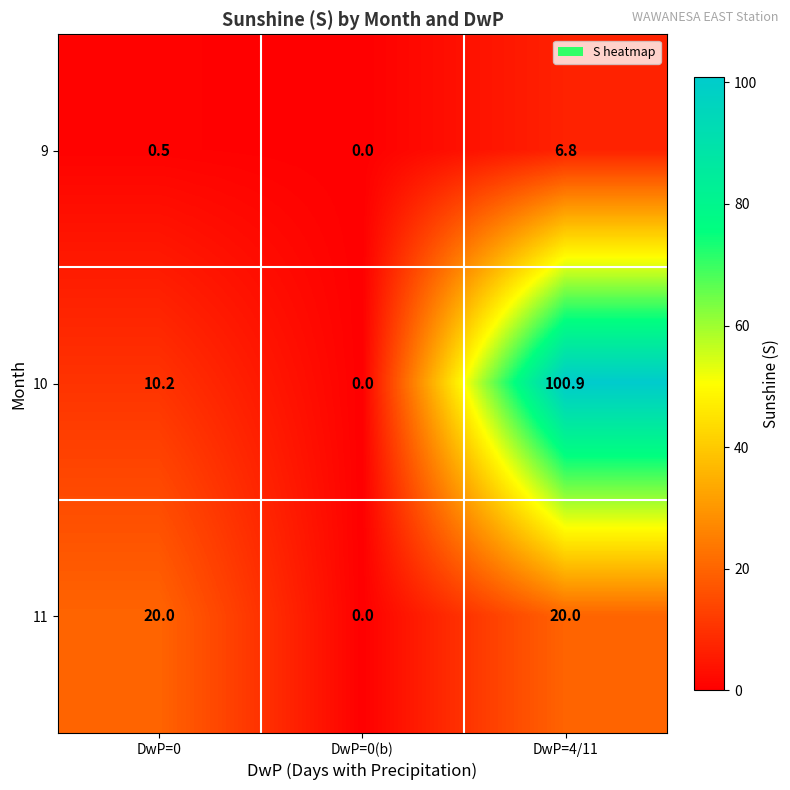

Which label corresponds to the smallest value in the chart?

DwP=0(b)